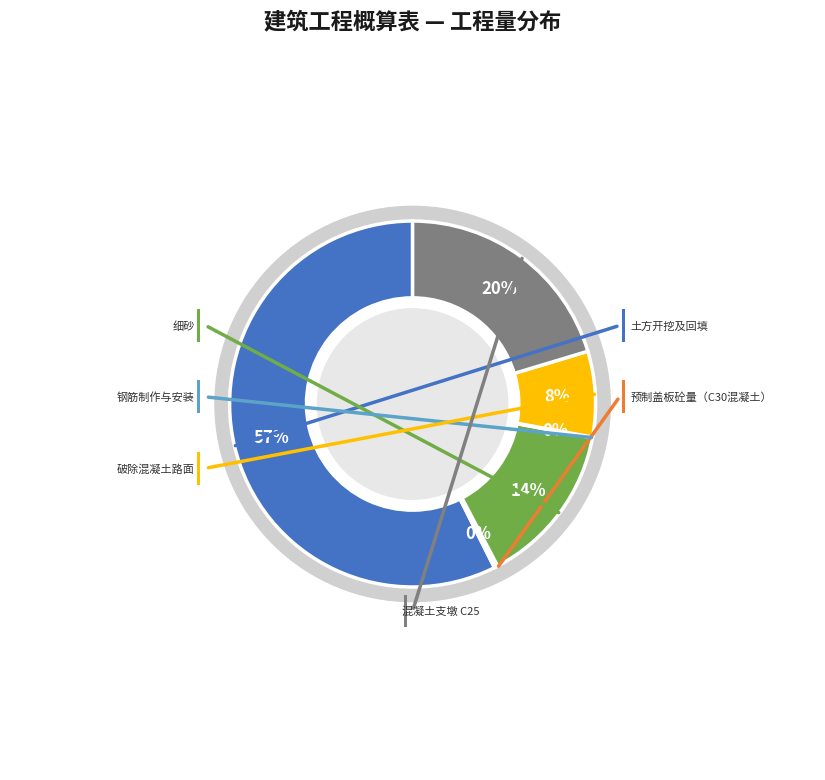

Count the number of slices in the pie.

6